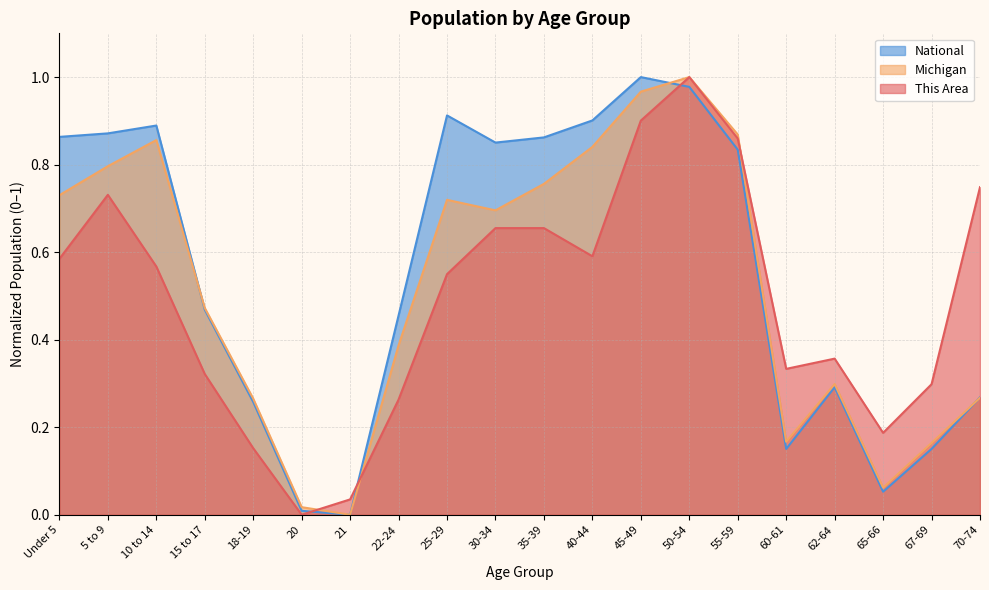

True or false: National has a value of 0.5 at 40-44.

False